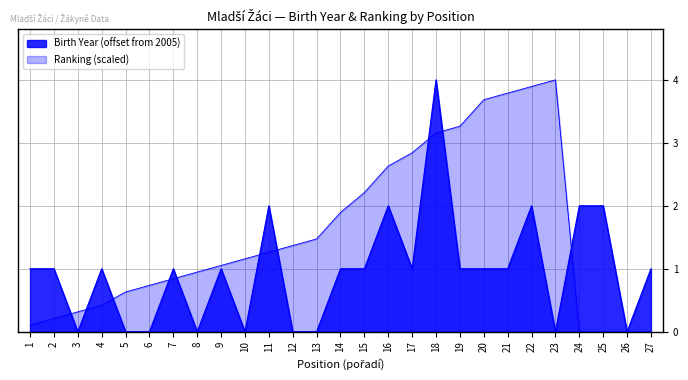

Rank the categories by Birth Year (Boys) value from lowest to highest.

3, 5, 6, 8, 10, 12, 13, 23, 26, 1, 2, 4, 7, 9, 14, 15, 17, 19, 20, 21, 27, 11, 16, 22, 24, 25, 18